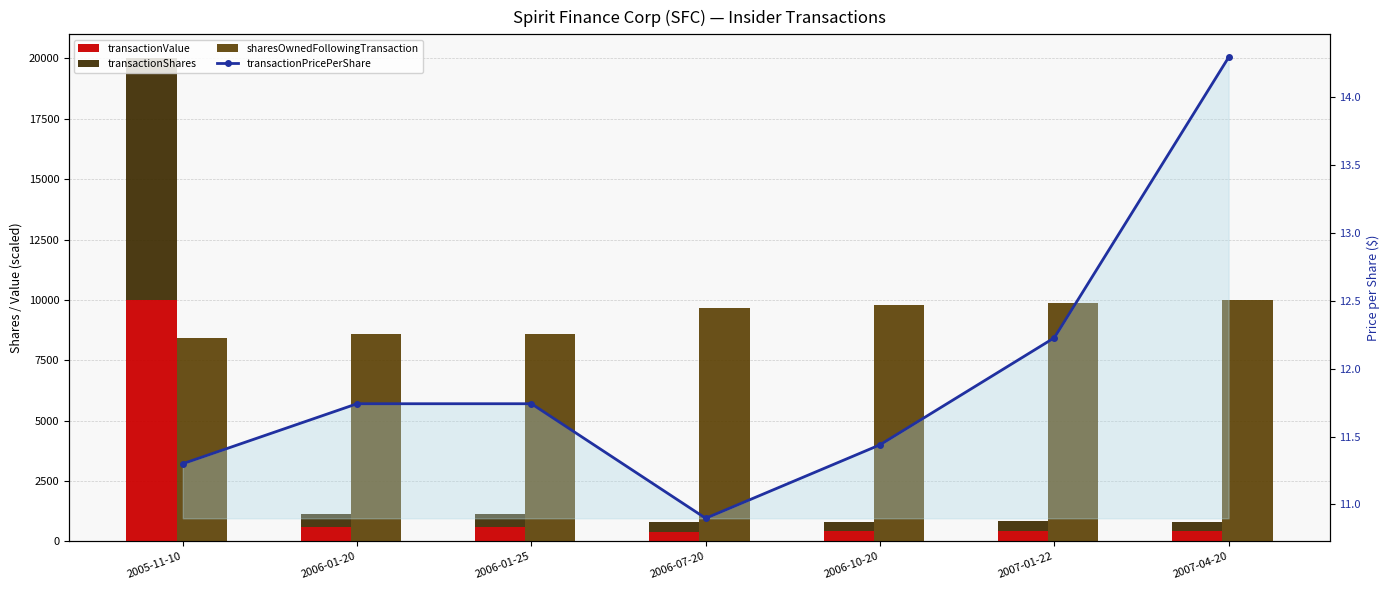

Read the transactionValue value at 2005-11-10.

10000.0